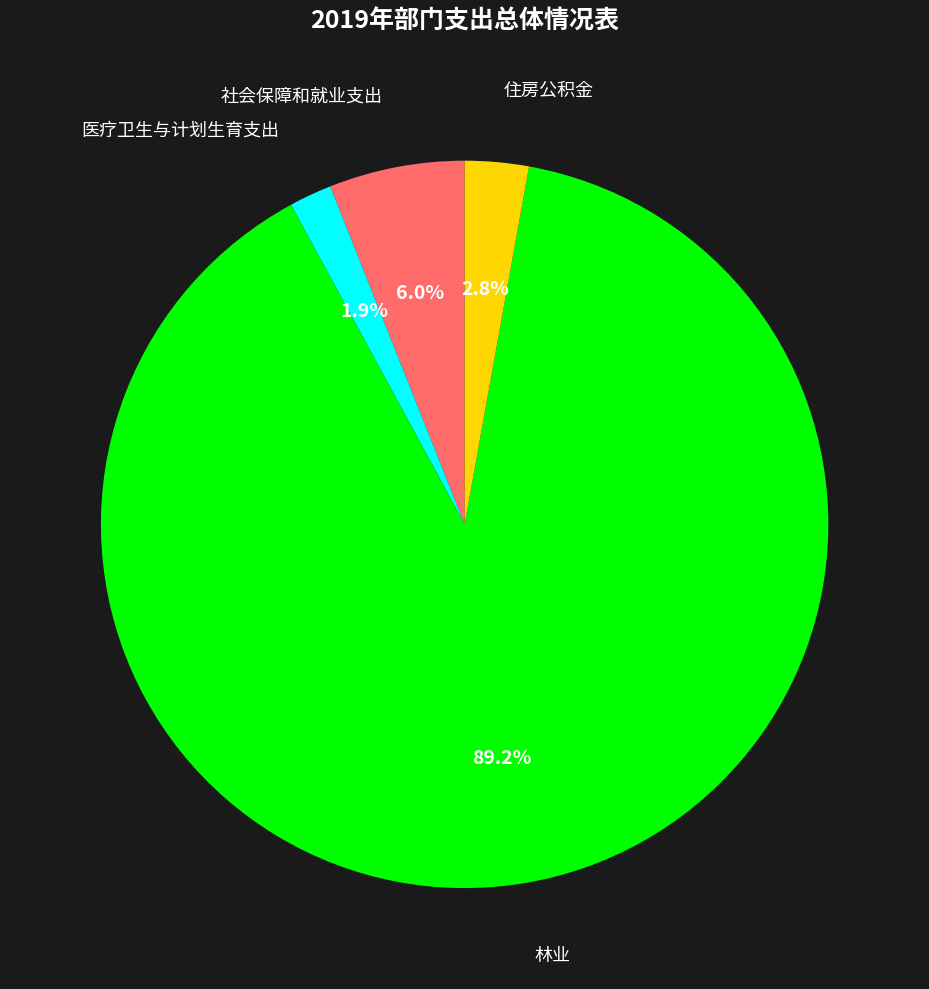

Which category has the biggest portion of the pie?

林业